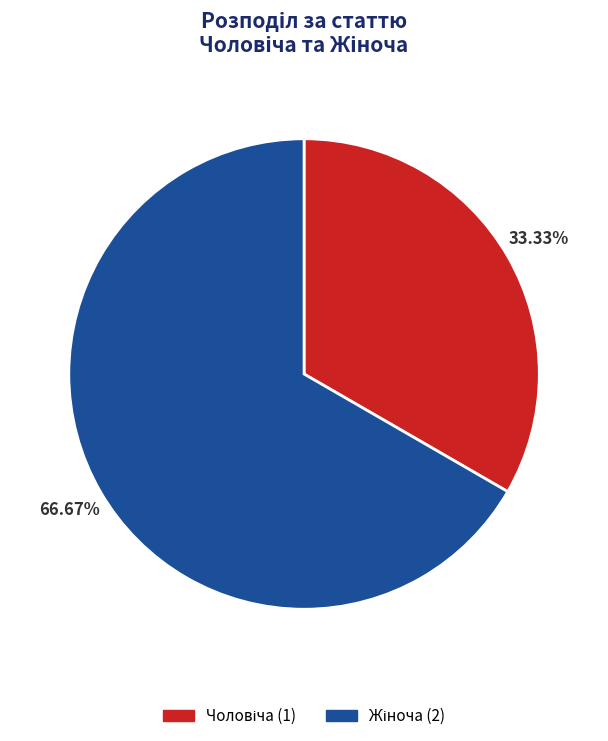

Is there a majority slice in this chart?

Yes